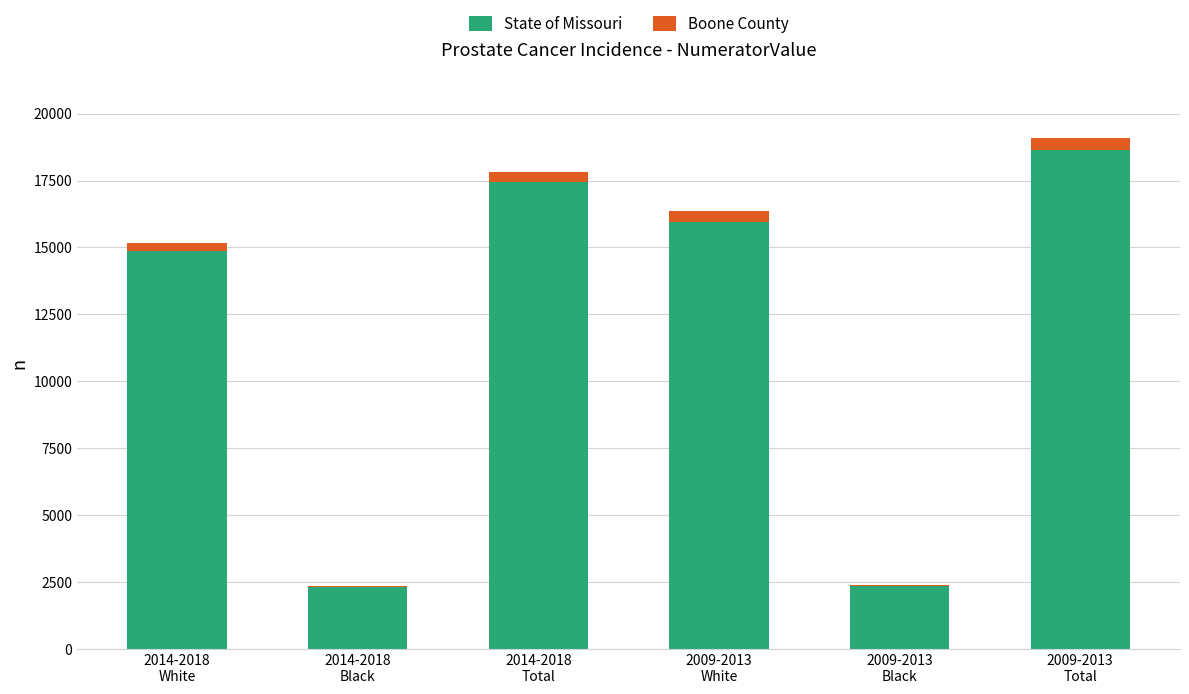

Are the bars horizontal?

No